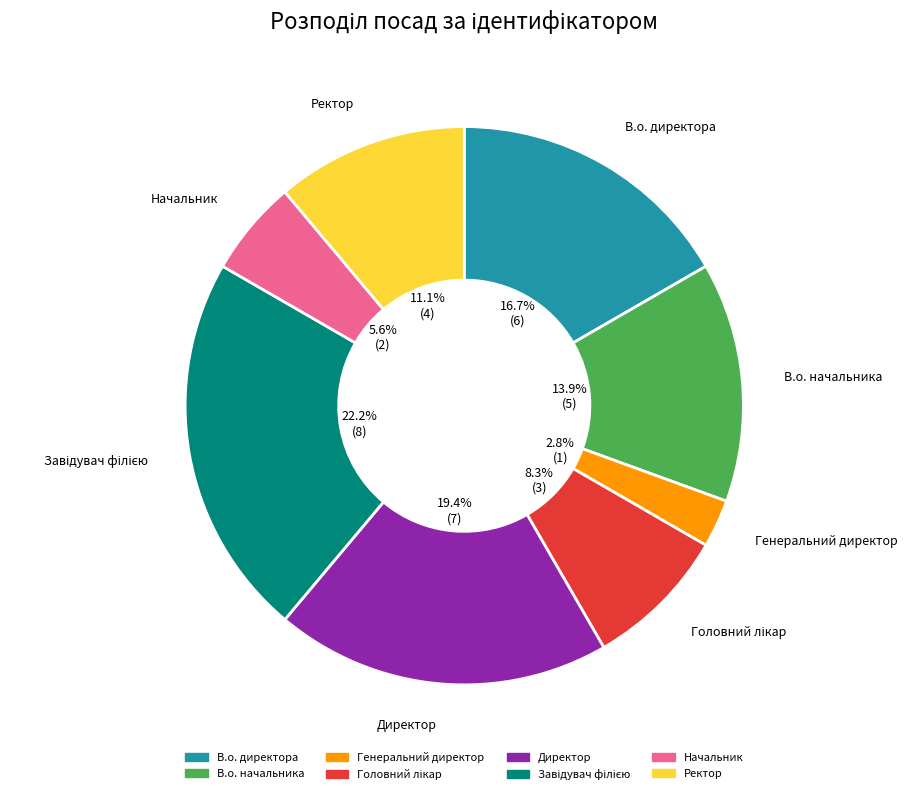

Is it true that Директор is 10% of the pie?

False